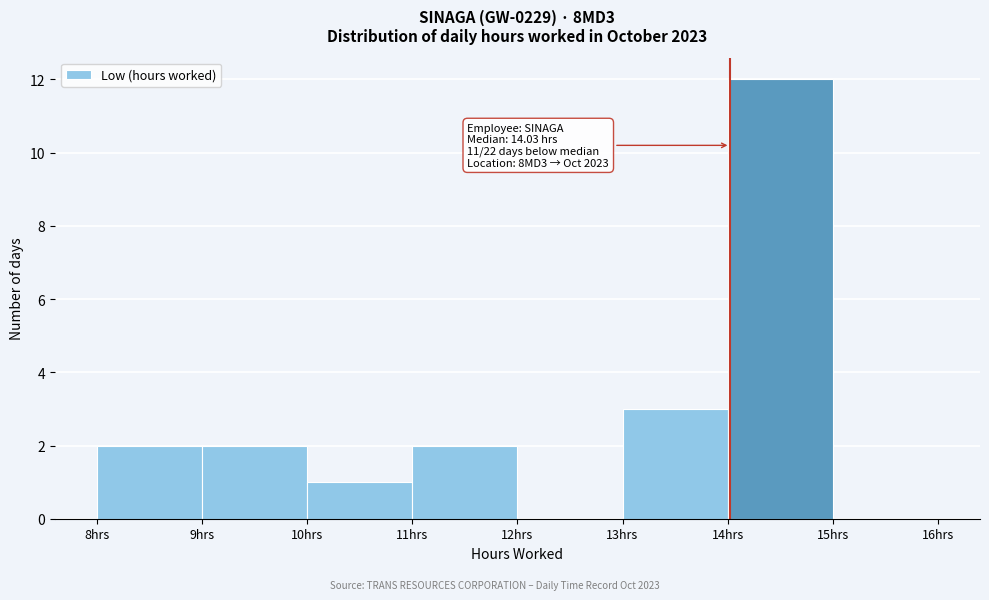

Which range on the x-axis has the tallest bar?

14 to 15